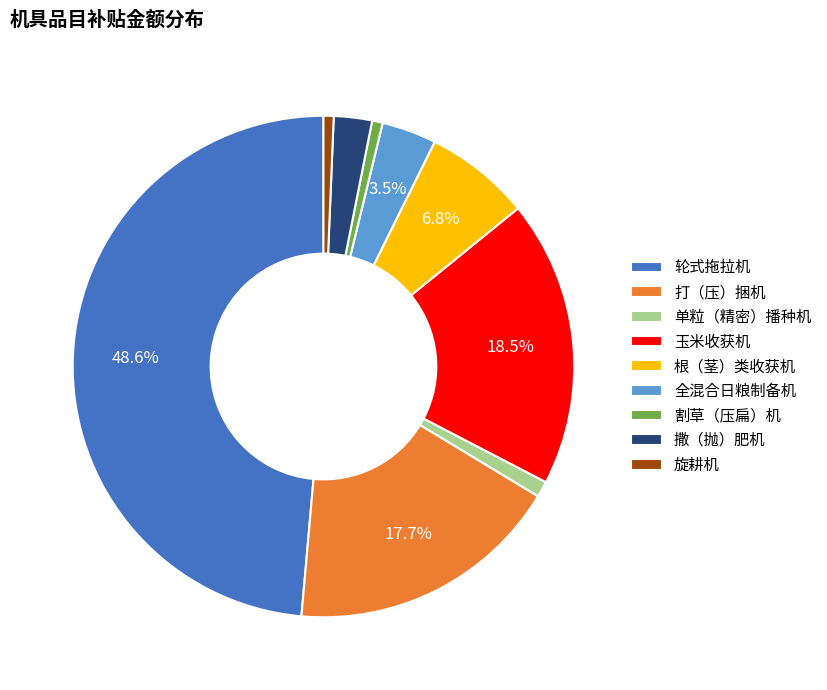

Which category has the biggest portion of the pie?

轮式拖拉机